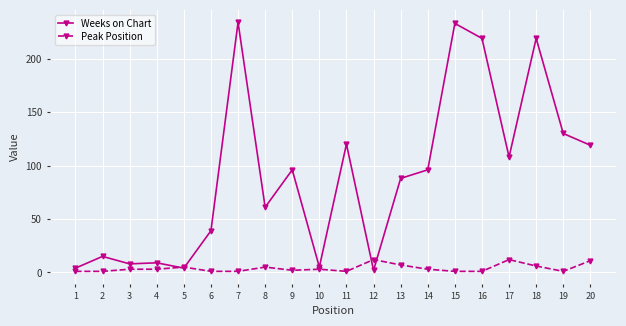

True or false: Peak Position has a value of 4 at 17.

False